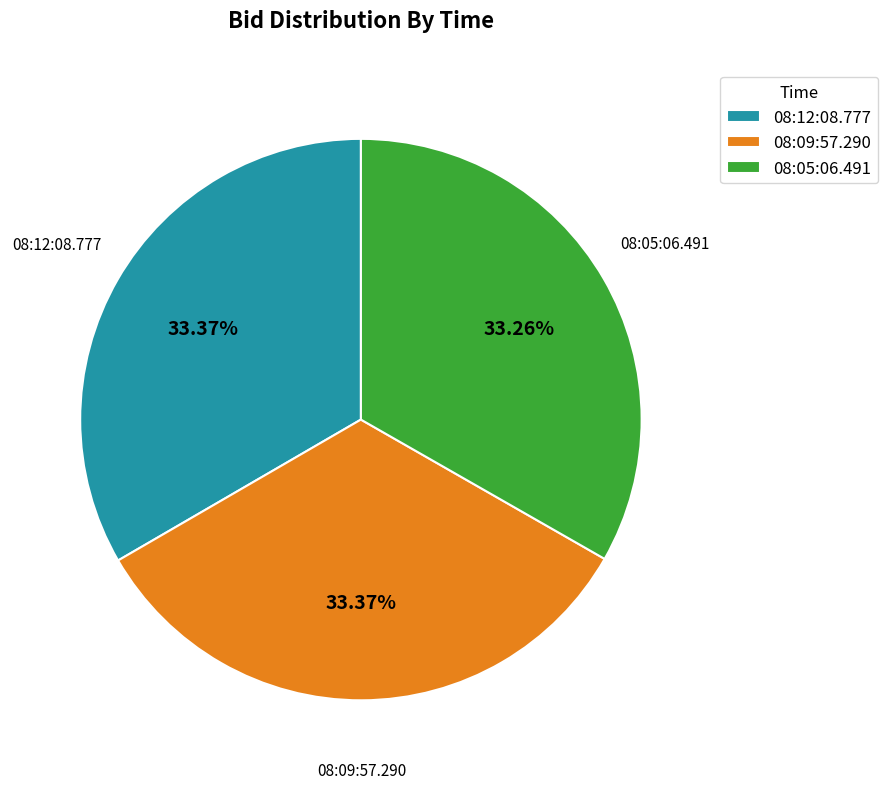

What percentage is the 08:12:08.777 slice, to the nearest percent?

33%